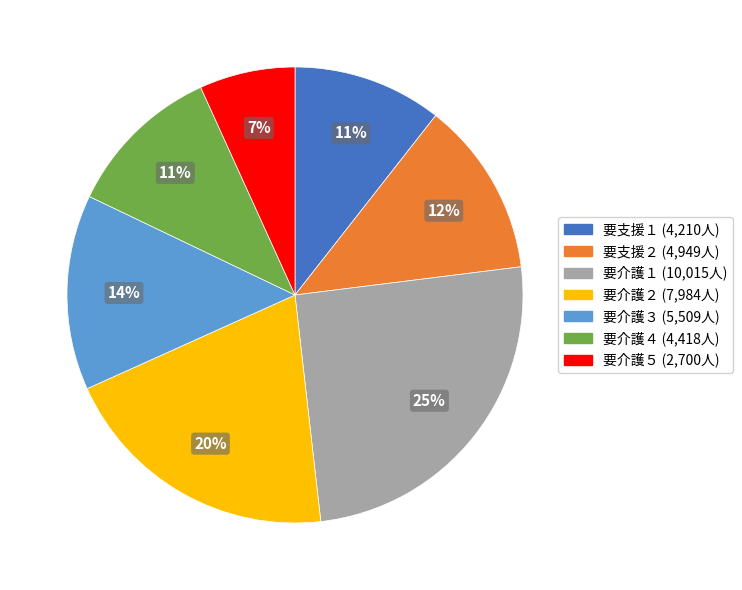

Is there any slice that represents more than half of the pie?

No